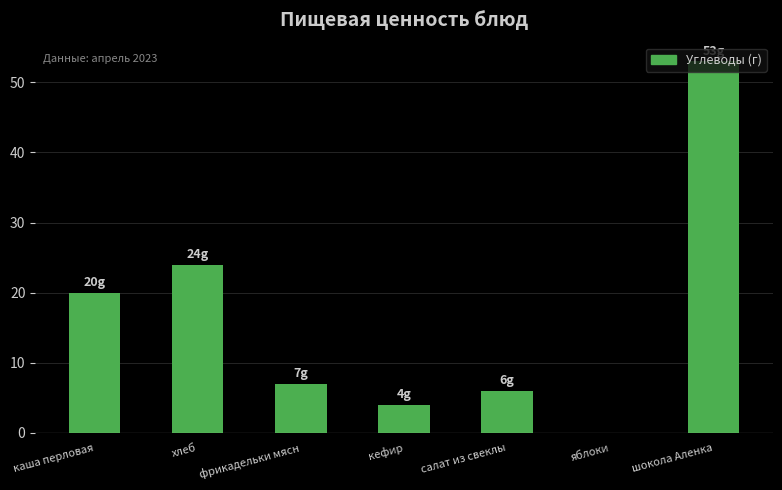

Which has a higher value, шокола Аленка or хлеб?

шокола Аленка